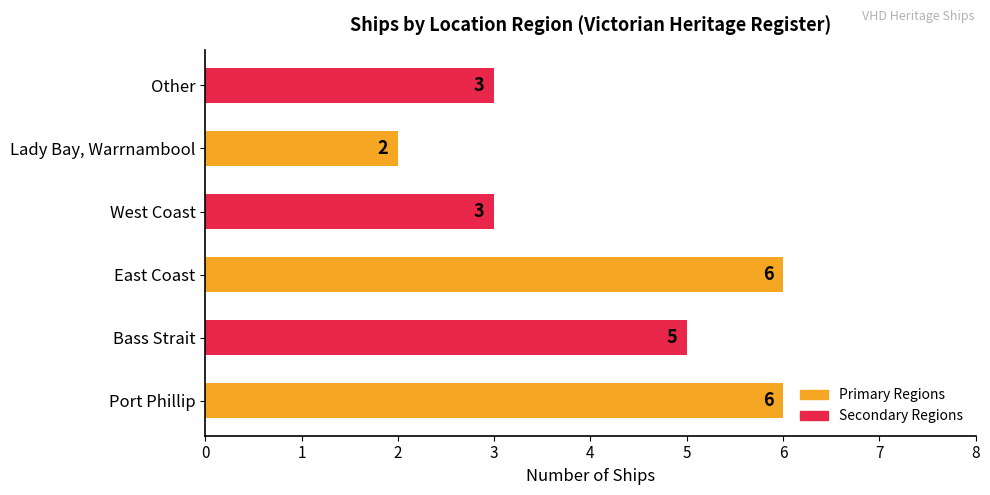

Are the bars horizontal?

Yes